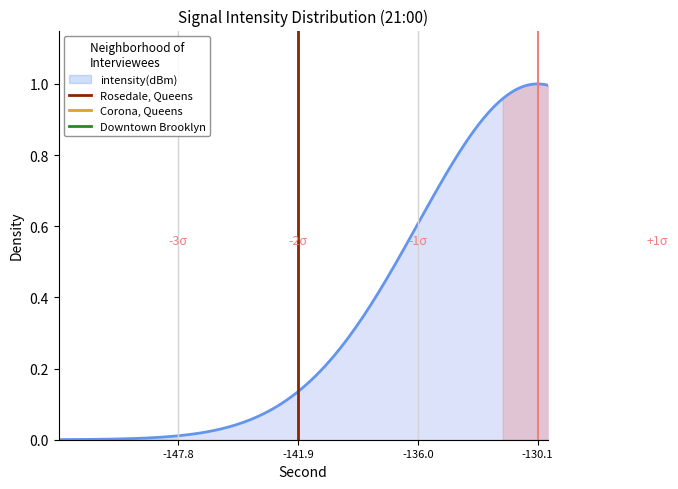

Which category has the lowest value across all series?

-147.8